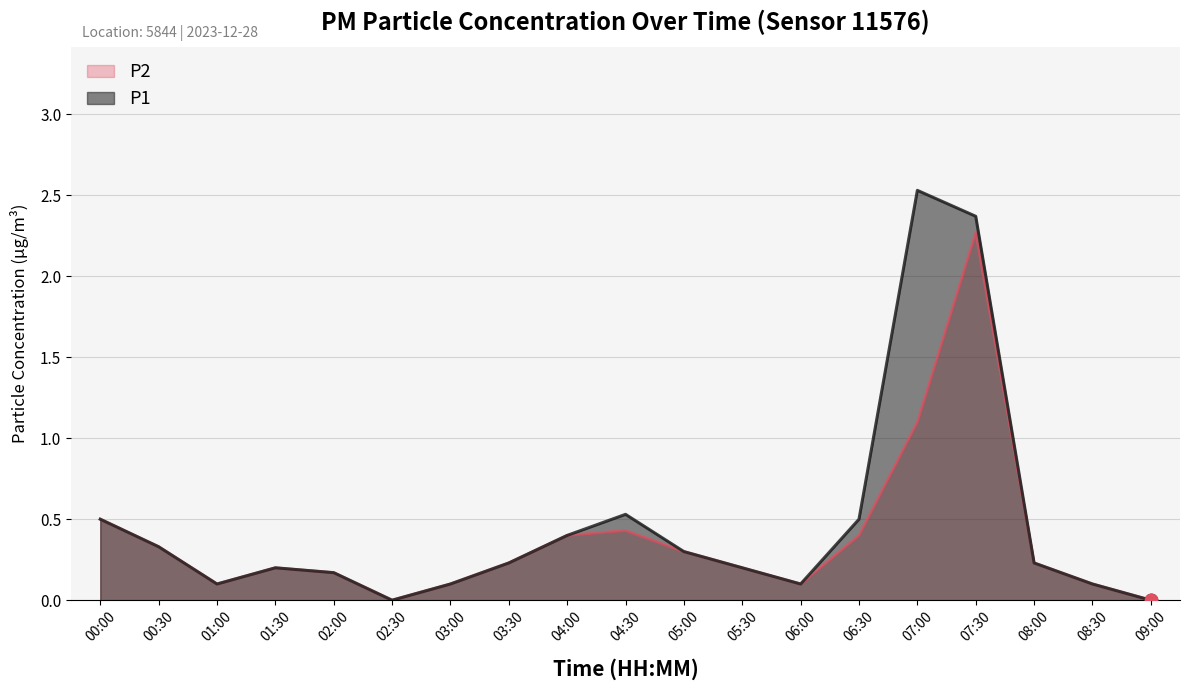

Which series reaches the minimum Y coordinate?

P1